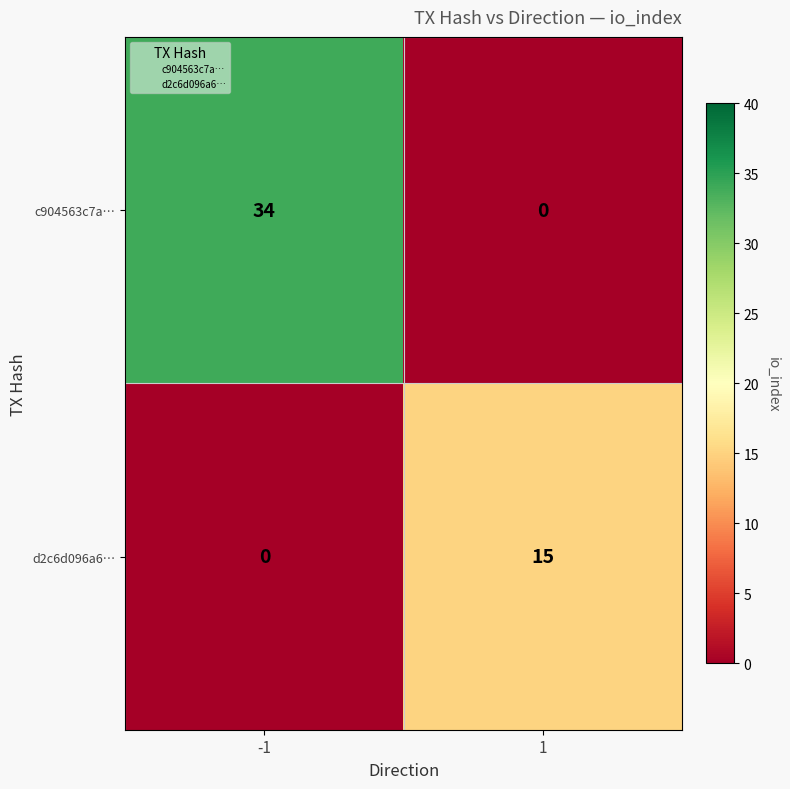

True or false: c904563c7a… has a value of 57 at -1.

False